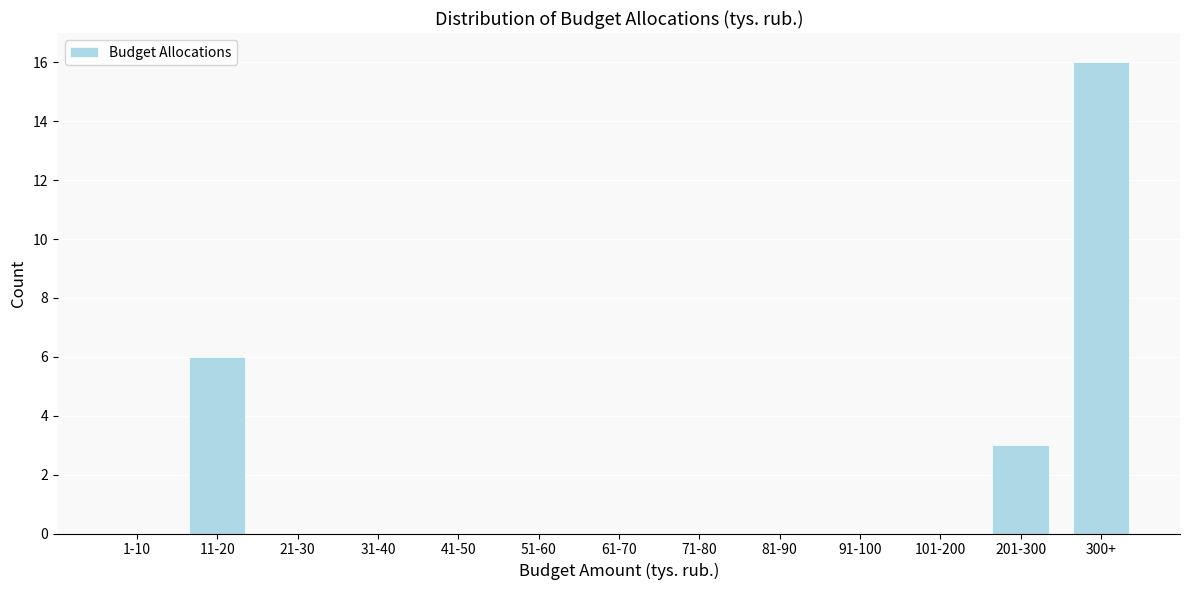

Reading left to right, transcribe all the data shown in this chart.

1-10=0	11-20=6	21-30=0	31-40=0	41-50=0	51-60=0	61-70=0	71-80=0	81-90=0	91-100=0	101-200=0	201-300=3	300+=16